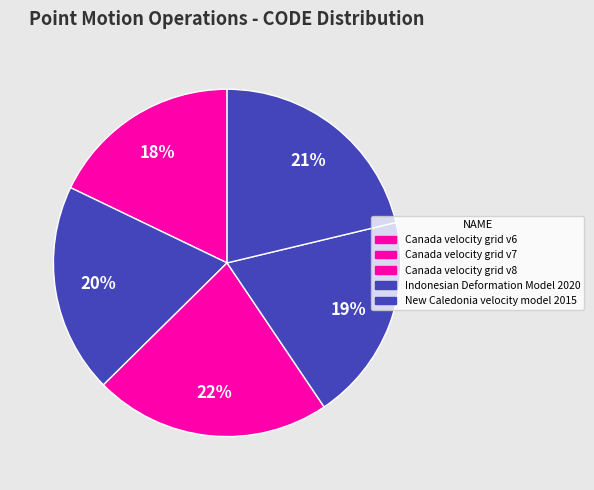

What is the largest slice in the pie chart?

Canada velocity grid v8